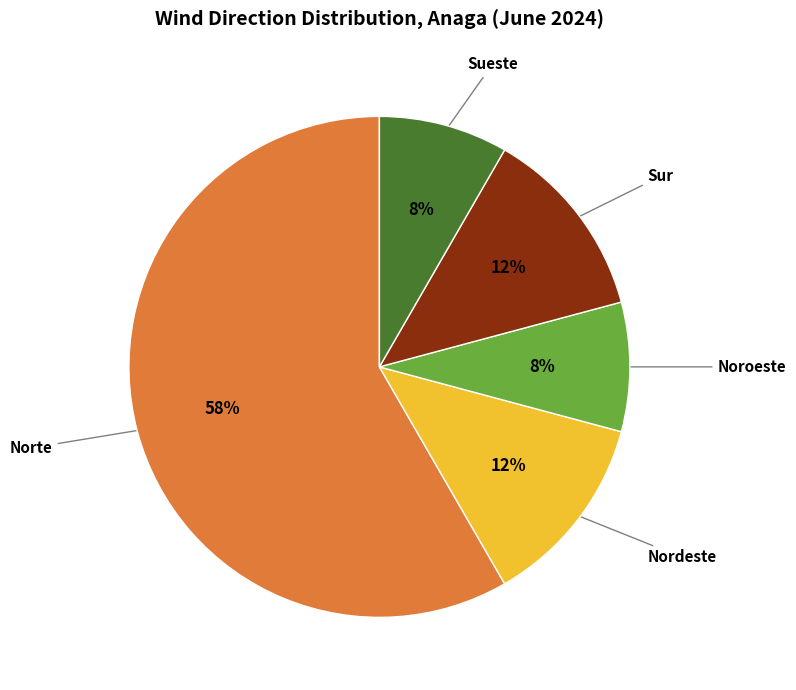

Is there any slice that represents more than half of the pie?

Yes